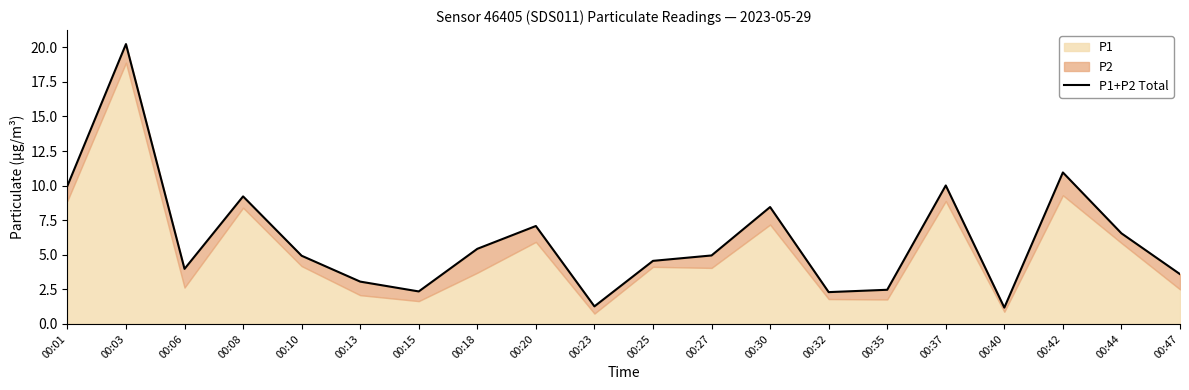

What is the difference between the maximum and minimum values?

19.1